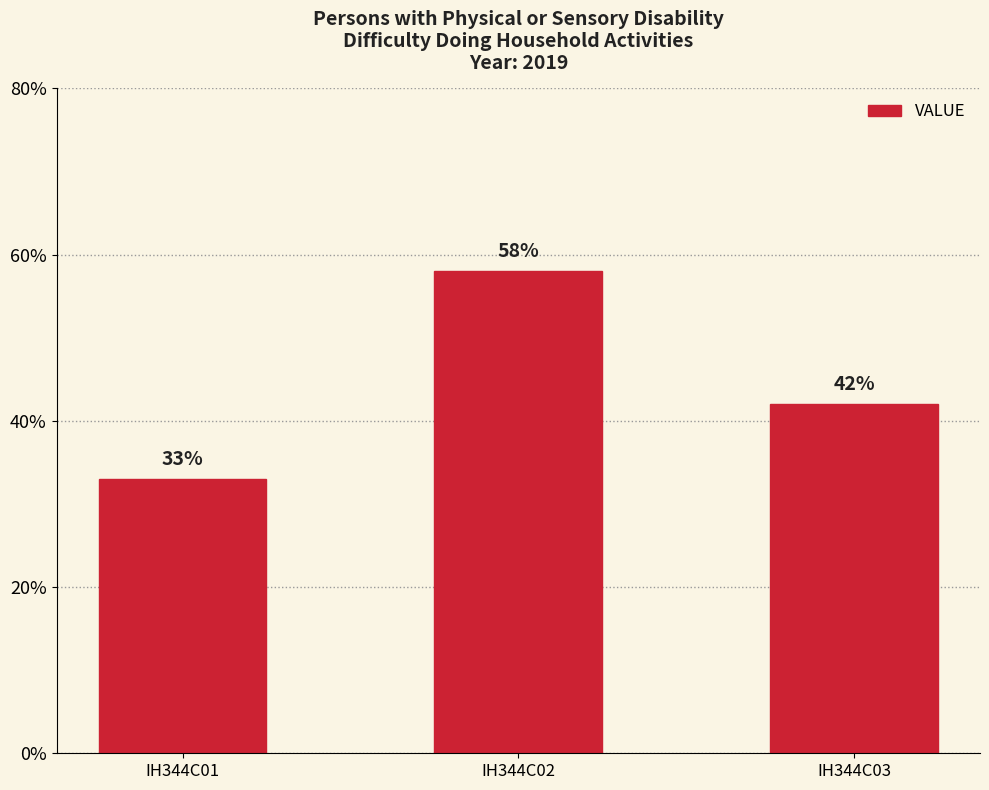

Approximately how many times larger is the value at IH344C03 compared to IH344C02?

0.7